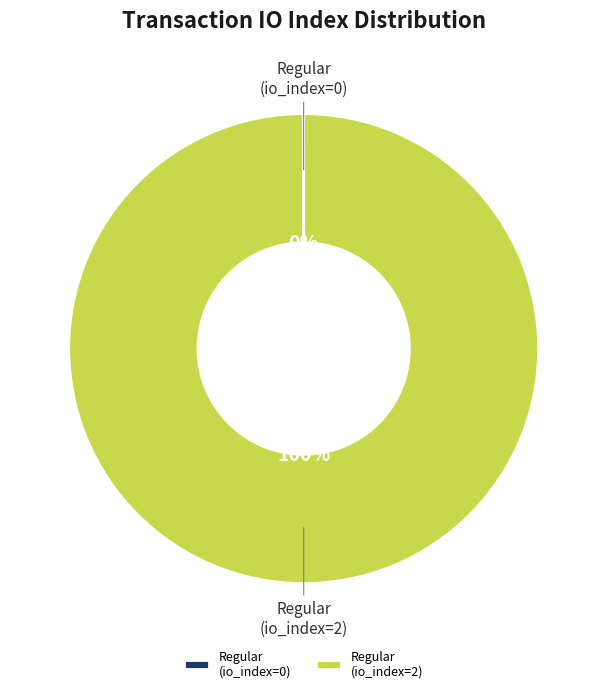

True or false: Regular (io_index=2) accounts for 100% of the total.

True